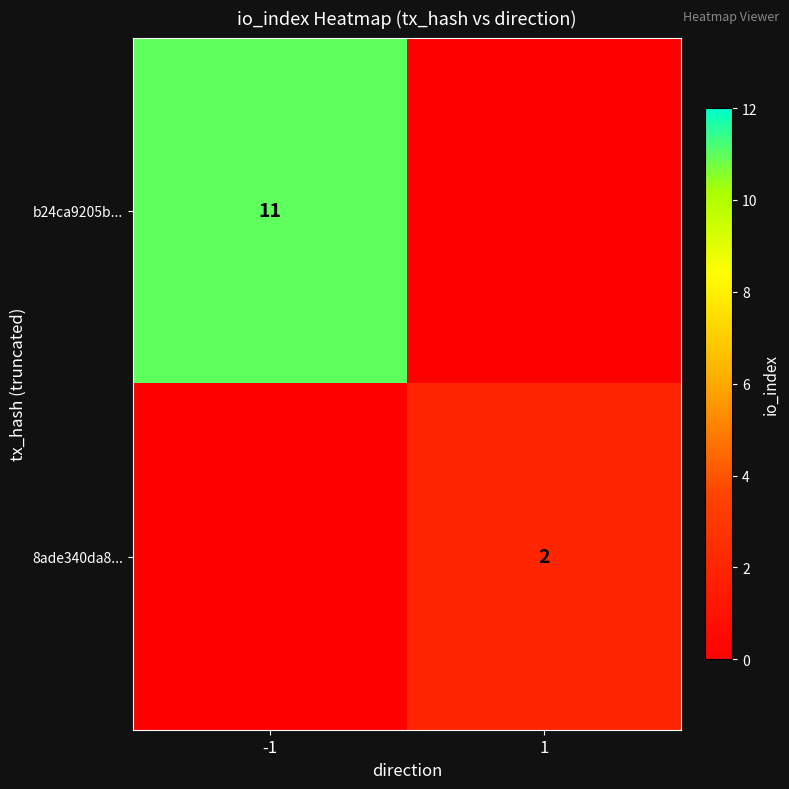

Which category has the highest value across all series?

-1